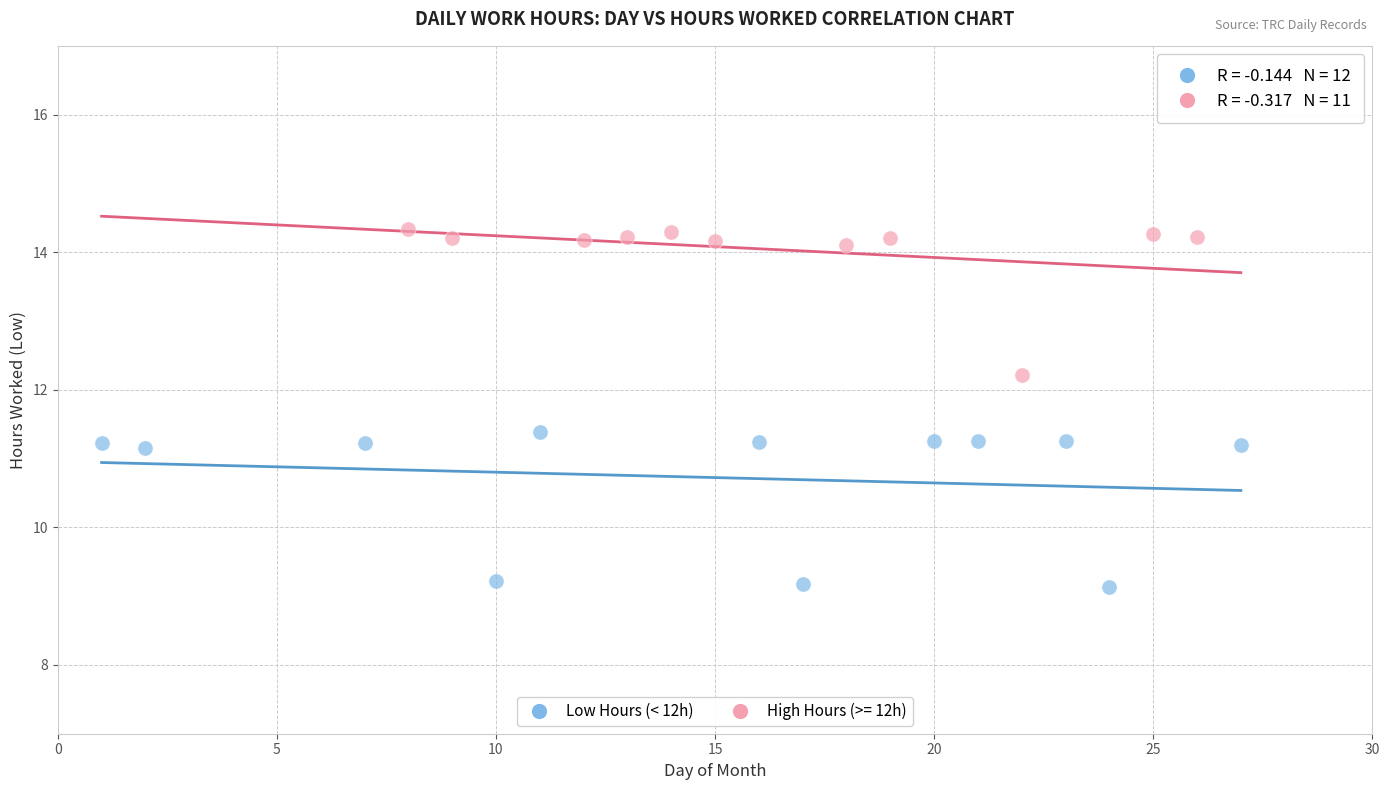

Which series contains the highest Y value?

High Hours (>= 12h)